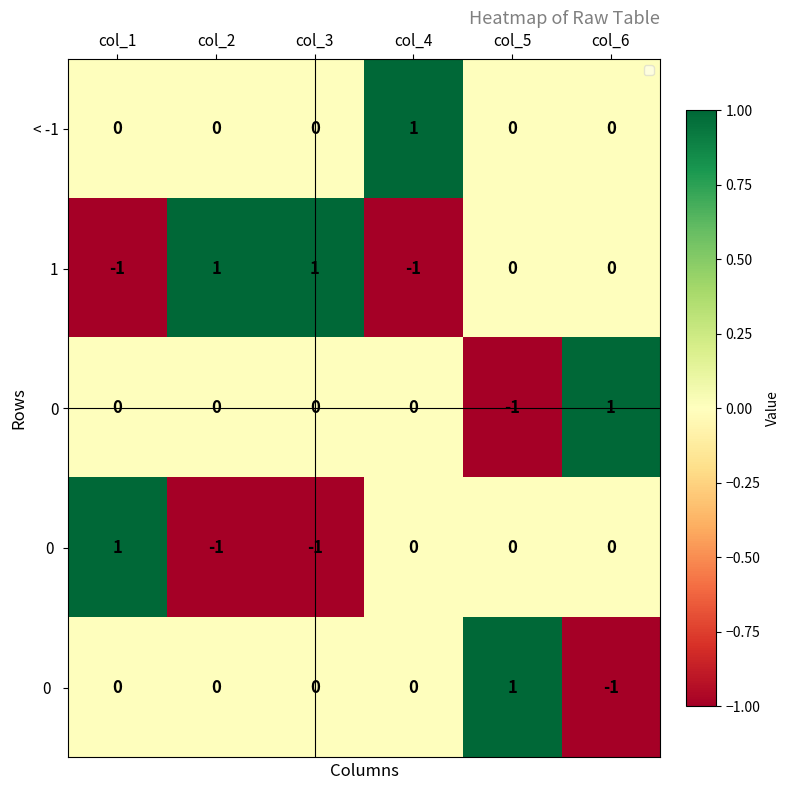

At how many categories does at least one series exceed 0?

6